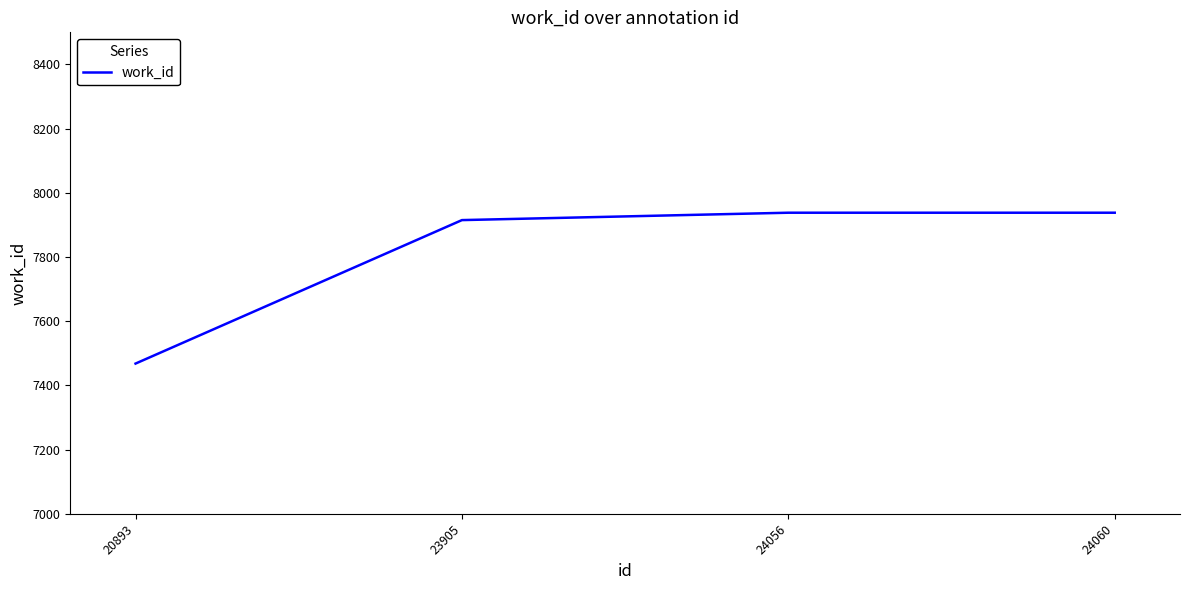

True or false: the data has more than 1 interior local peaks.

False